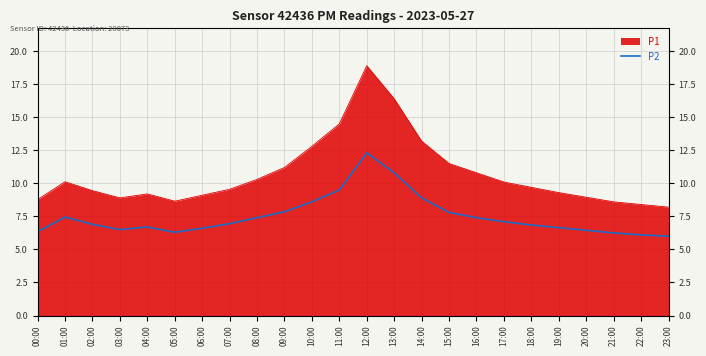

What is the label of the 15th point from the left?

14:00